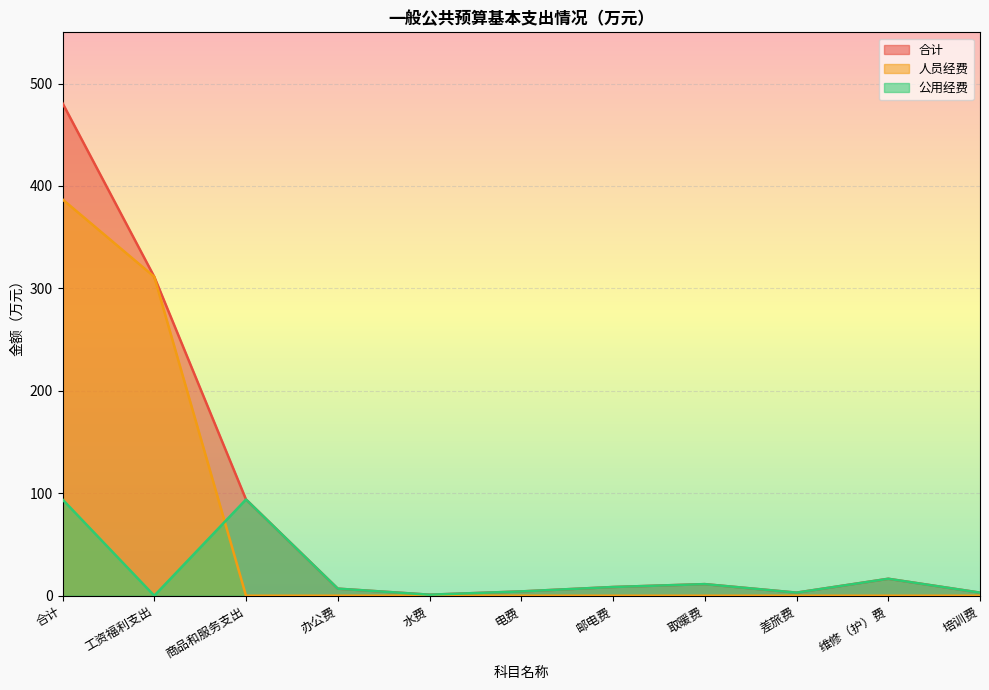

At which category does 合计 reach its first local valley?

水费